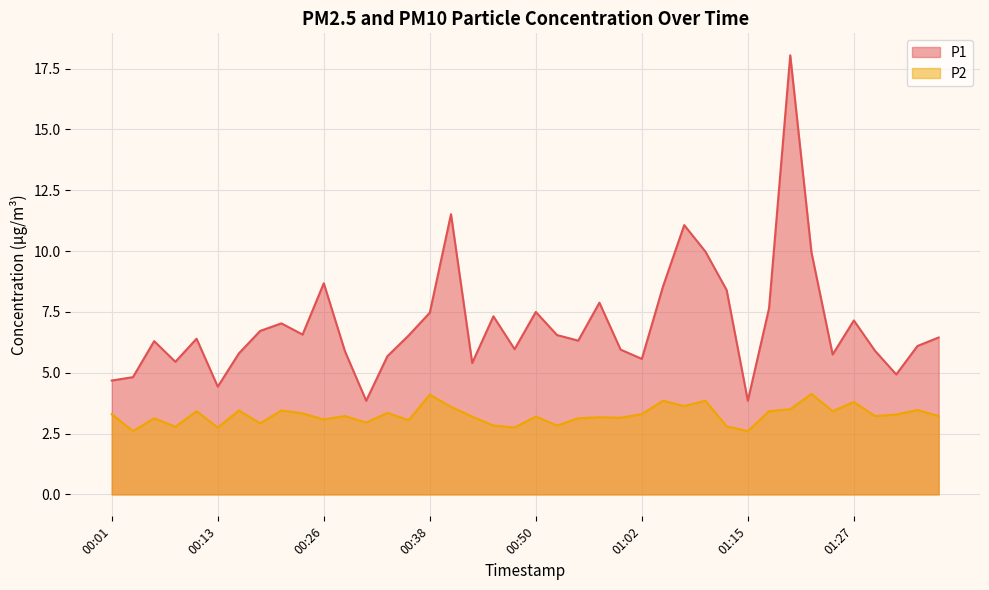

Which series has the widest spread of values?

P1